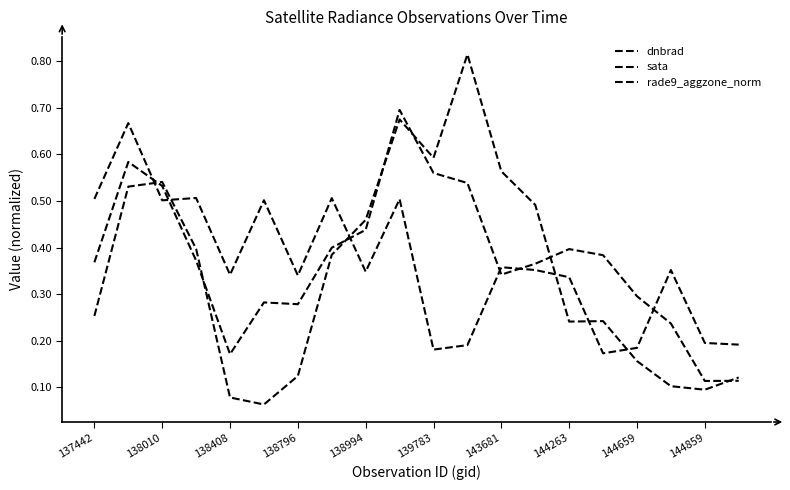

Is this an area chart (filled region under the line)?

No